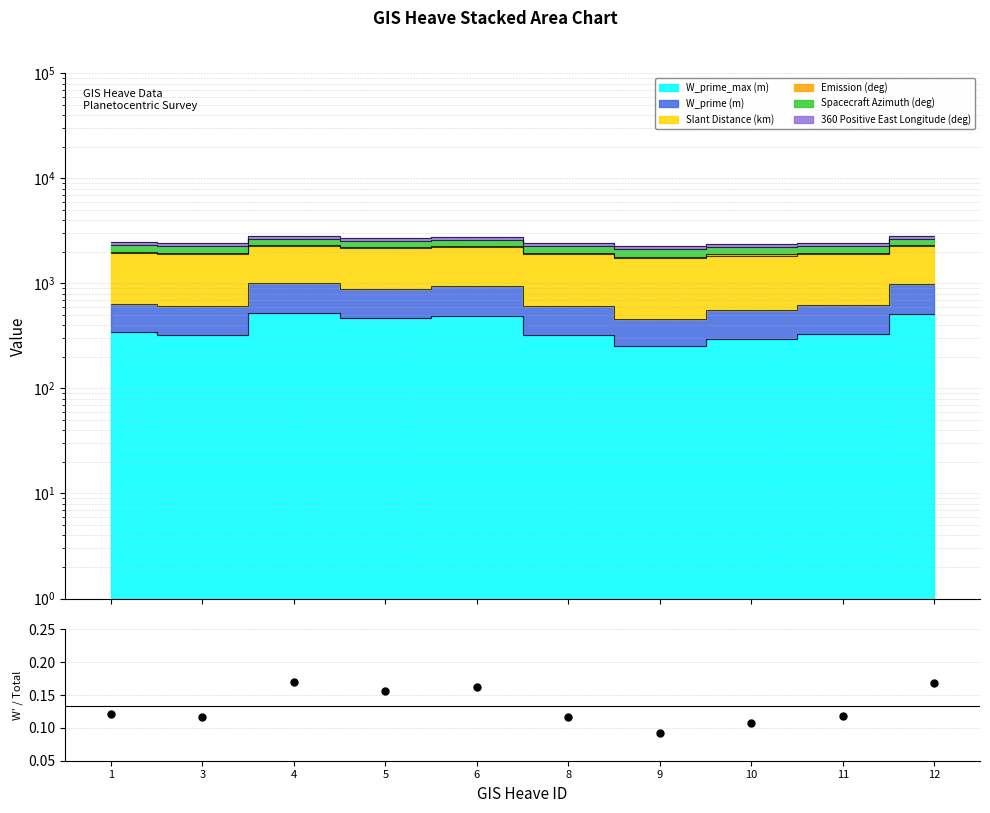

What is the maximum value shown in the chart?

0.2